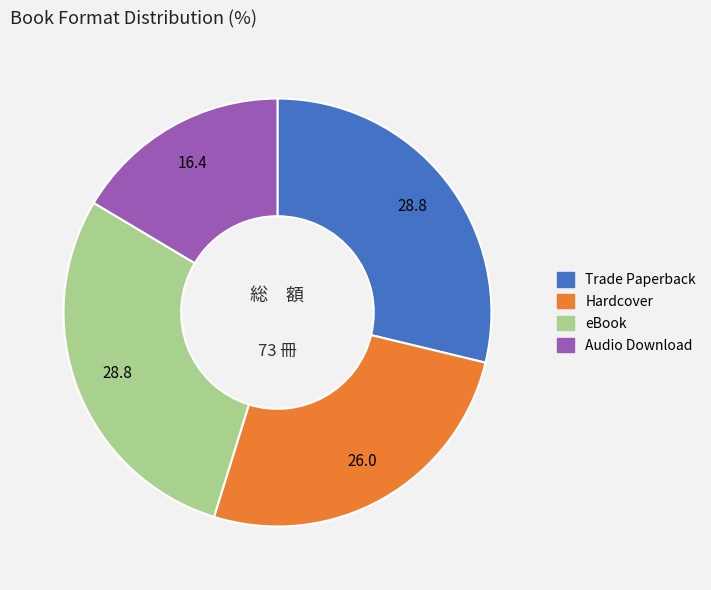

Does any single category account for the majority?

No